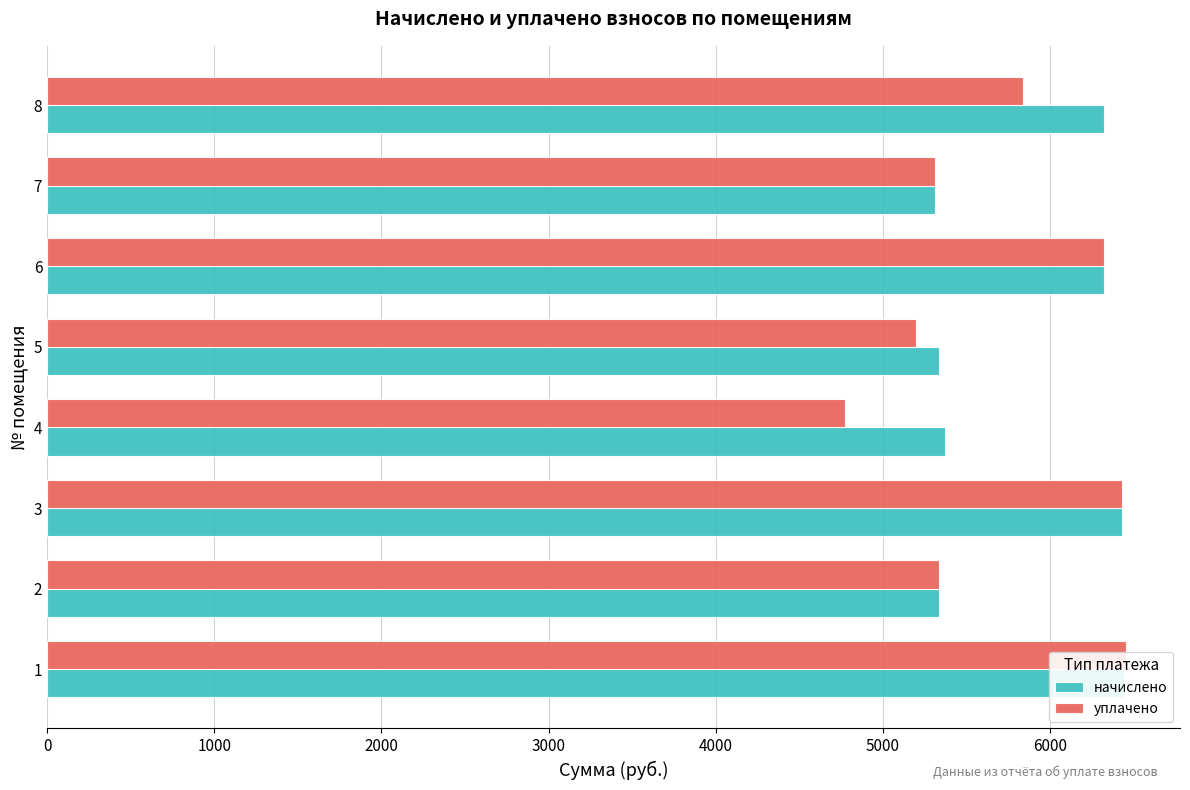

Reading right to left, what are all the values shown in this chart?

начислено: 6324.5	5310.6	6324.5	5333.8	5368.3	6428.2	5333.8	6439.7
уплачено: 5838.6	5310.6	6324.5	5197.2	4771.8	6426.7	5333.8	6453.6